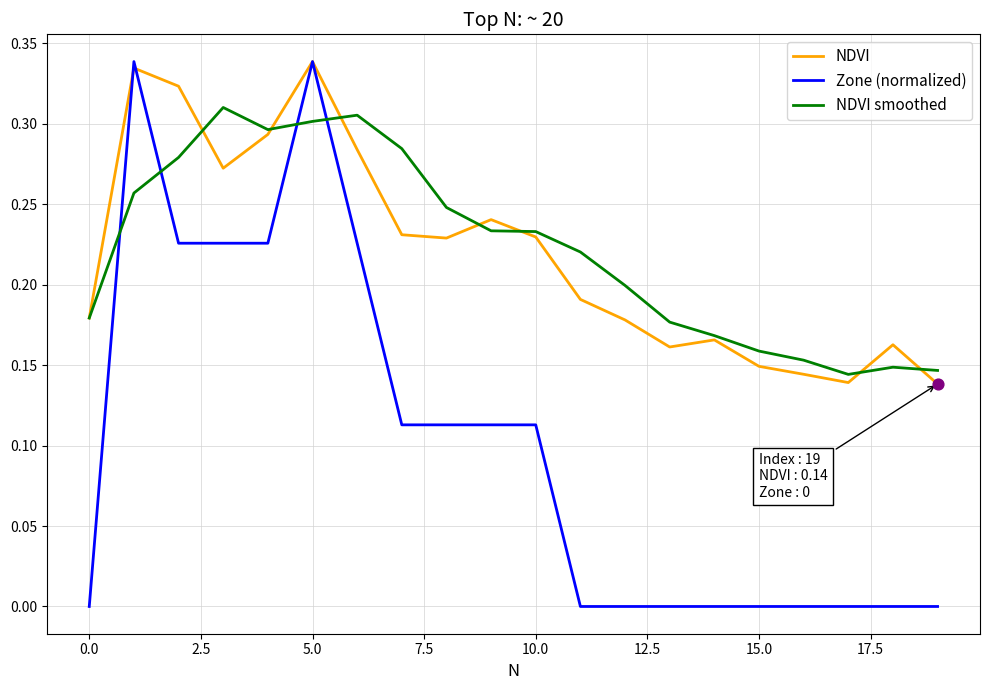

Which series has the largest range (max minus min)?

Zone (normalized)